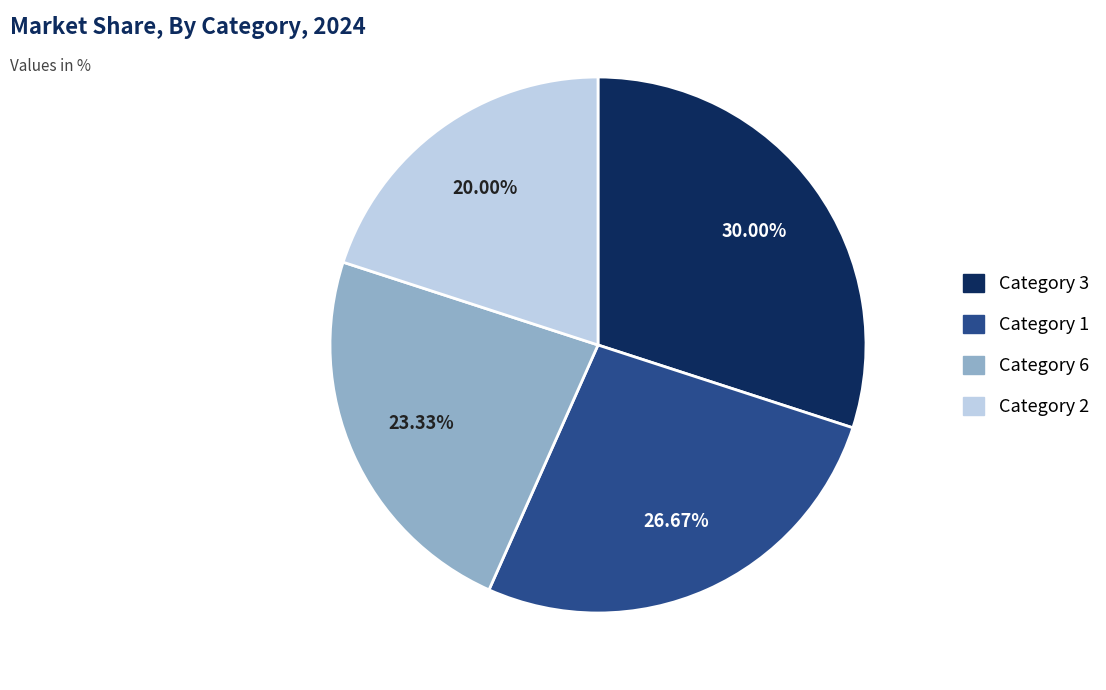

How many slices are in this pie chart?

4